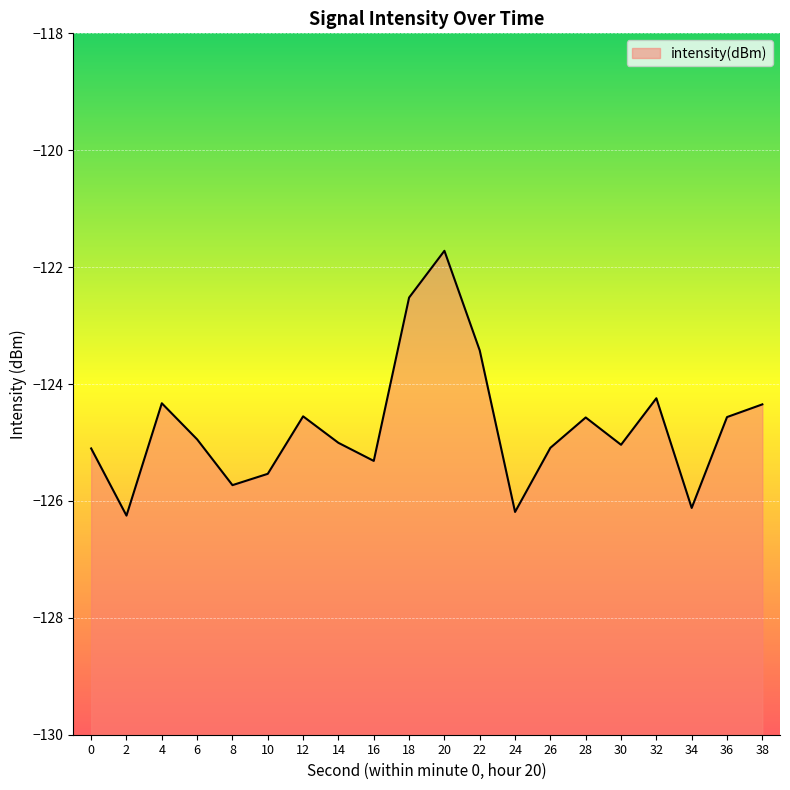

Rank the categories by value from lowest to highest.

2, 24, 34, 8, 10, 16, 0, 26, 30, 14, 6, 28, 36, 12, 38, 4, 32, 22, 18, 20